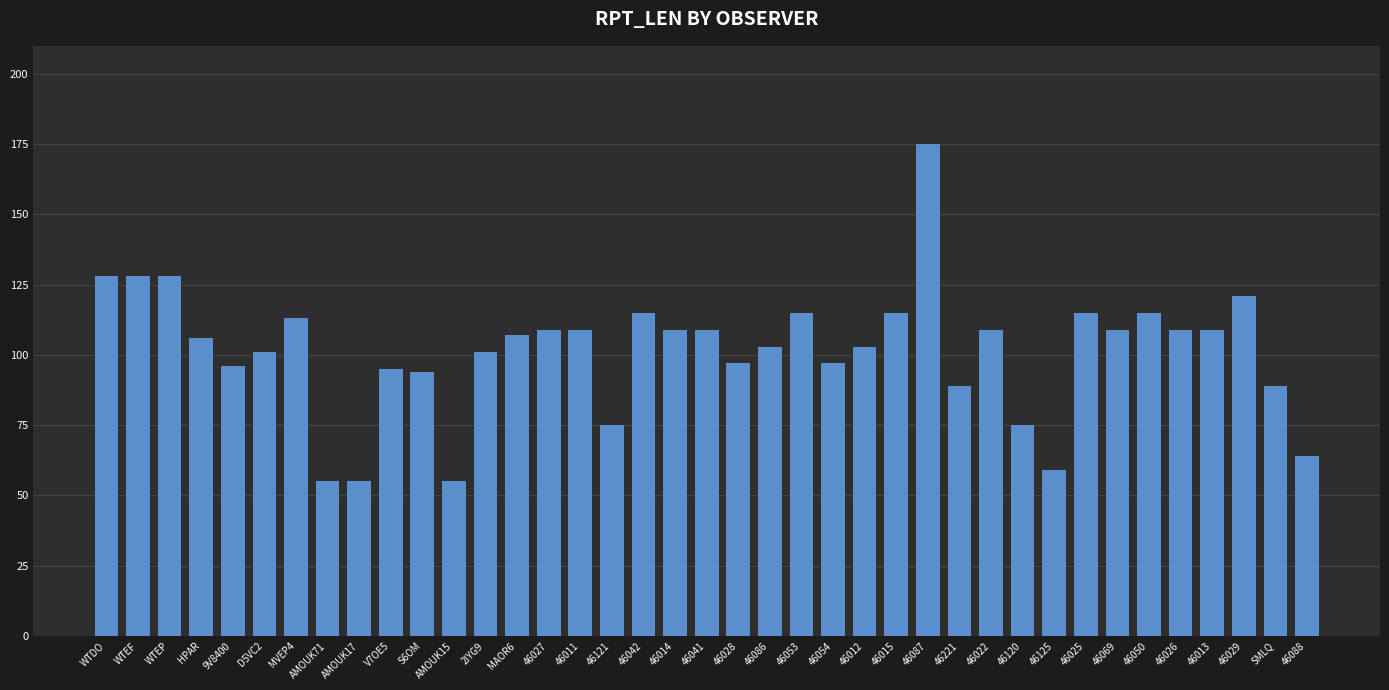

Count the number of data series in this chart.

1